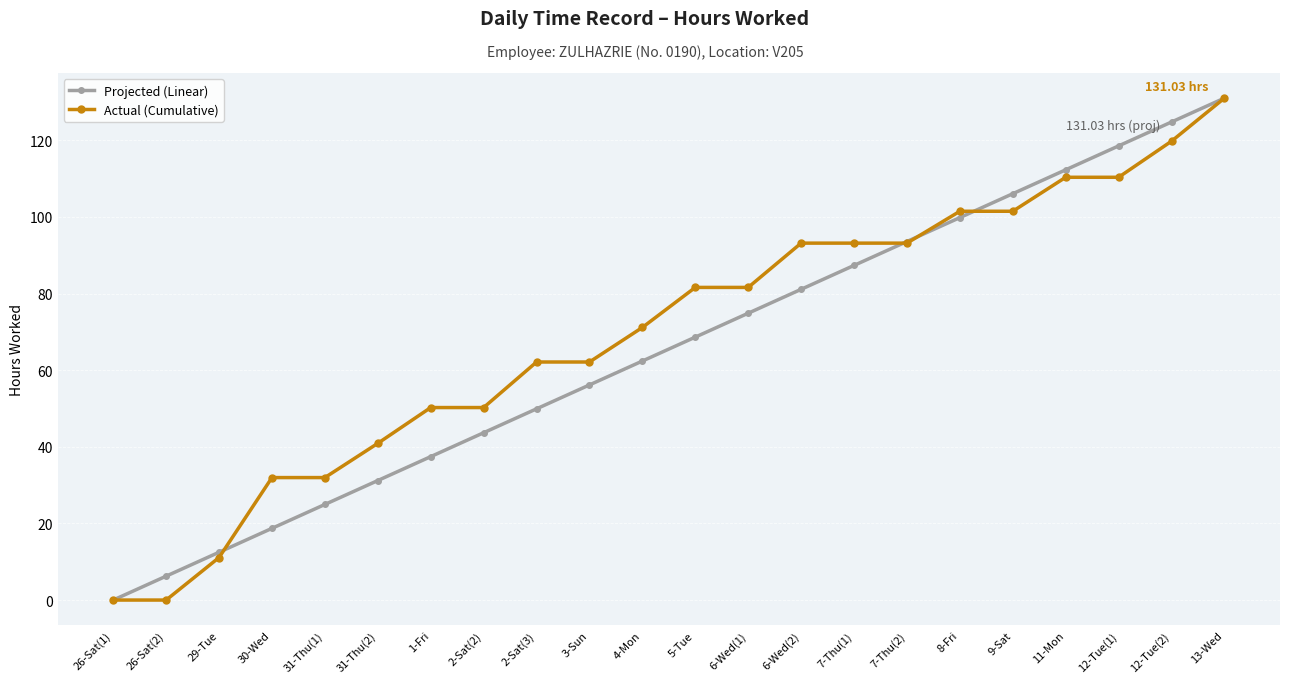

What is the spread (max minus min) of values at 31-Thu(1)?

7.0